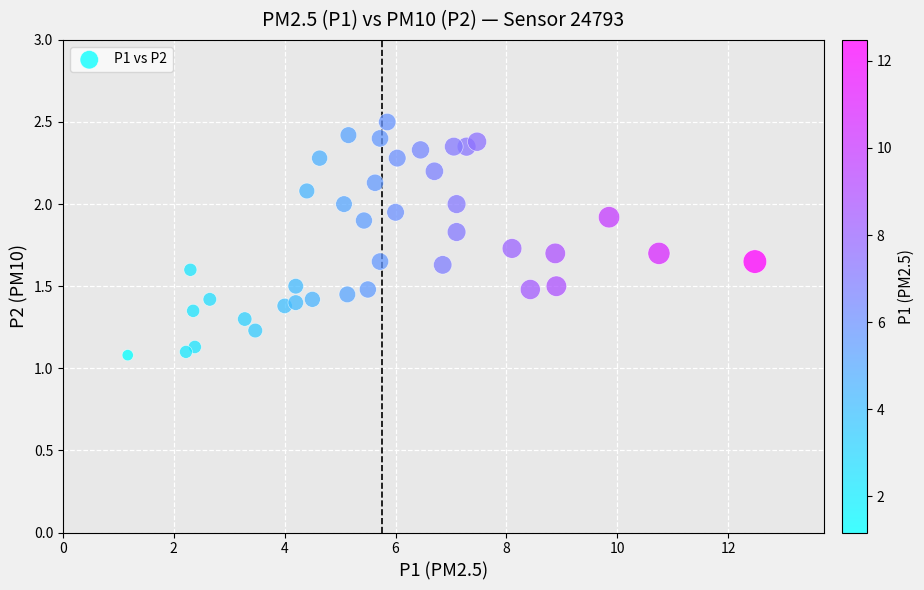

What is the range of X values (max minus min)?

11.3